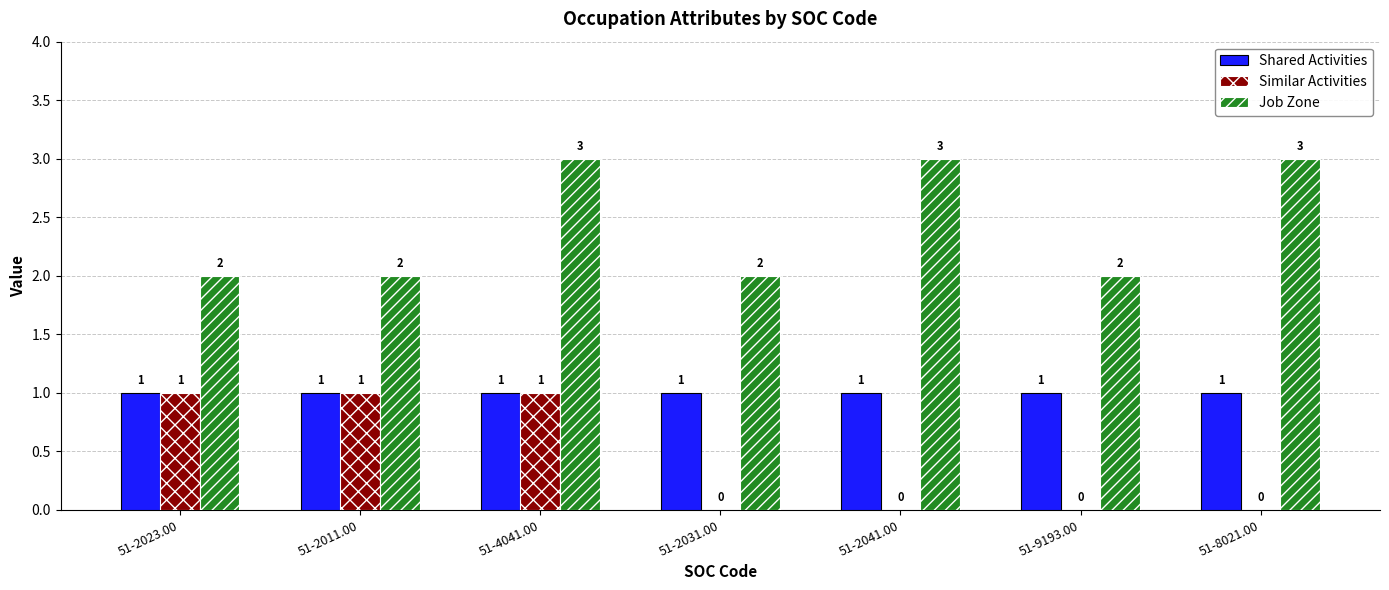

Between 51-2031.00 and 51-2041.00, which series saw the biggest shift?

Job Zone